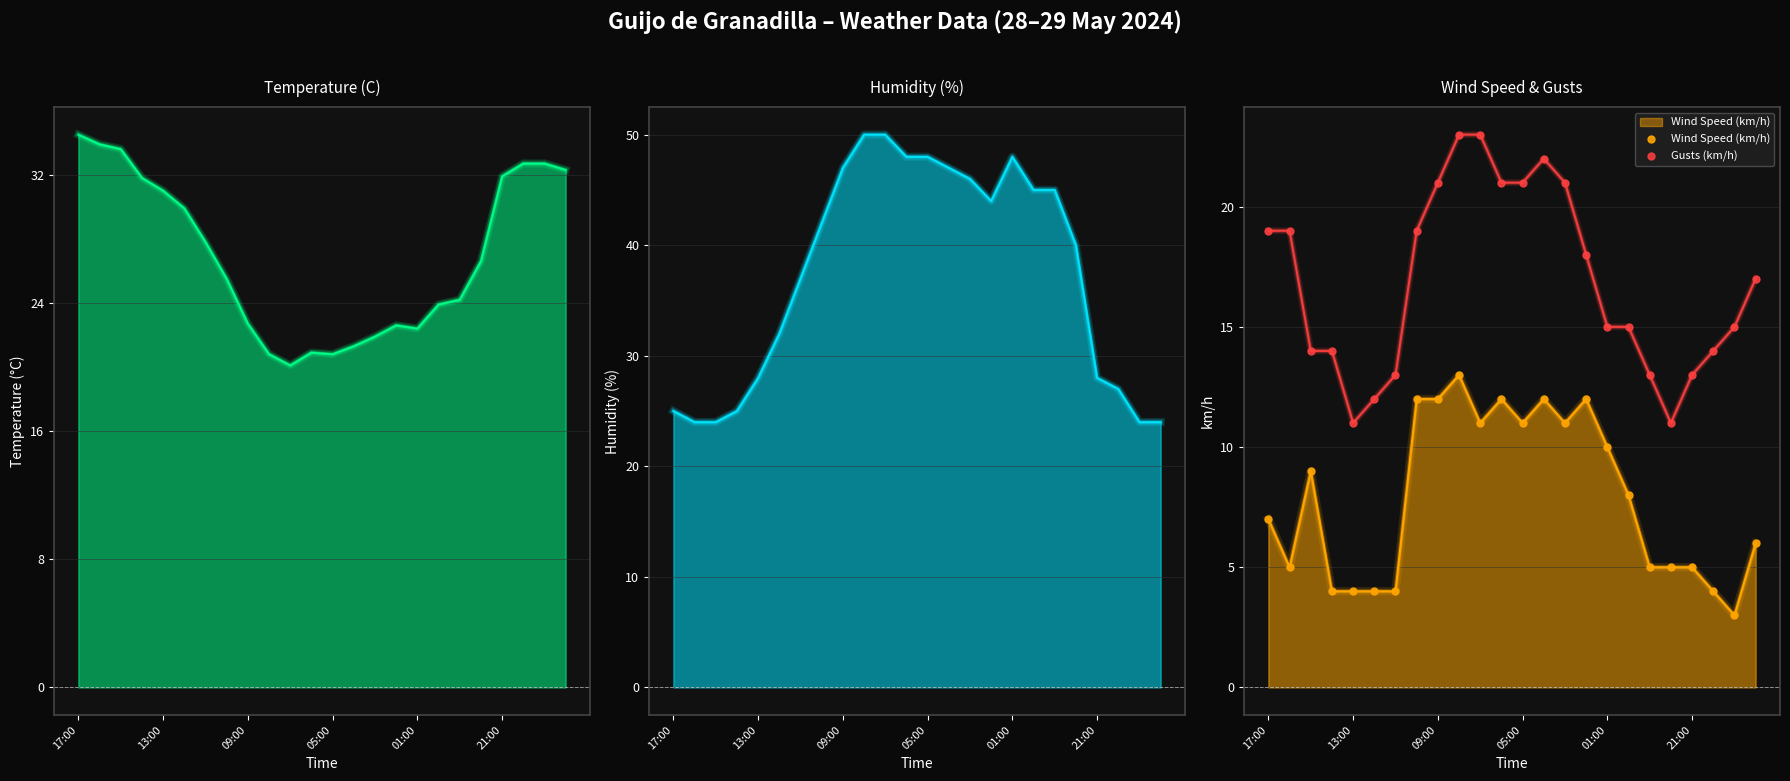

How many categories are shown in the chart?

24